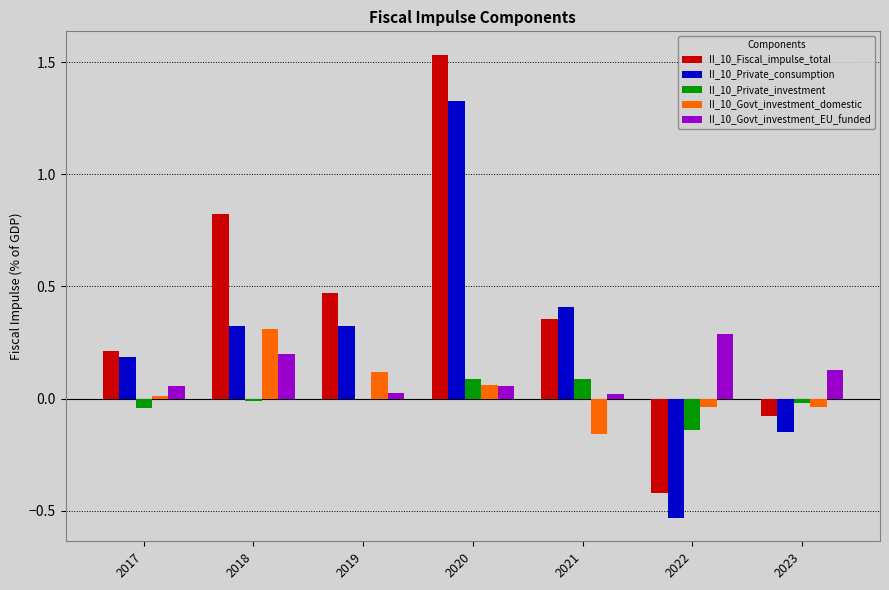

The value of II_10_Govt_investment_EU_funded at 2018 is 0.2. True or false?

True